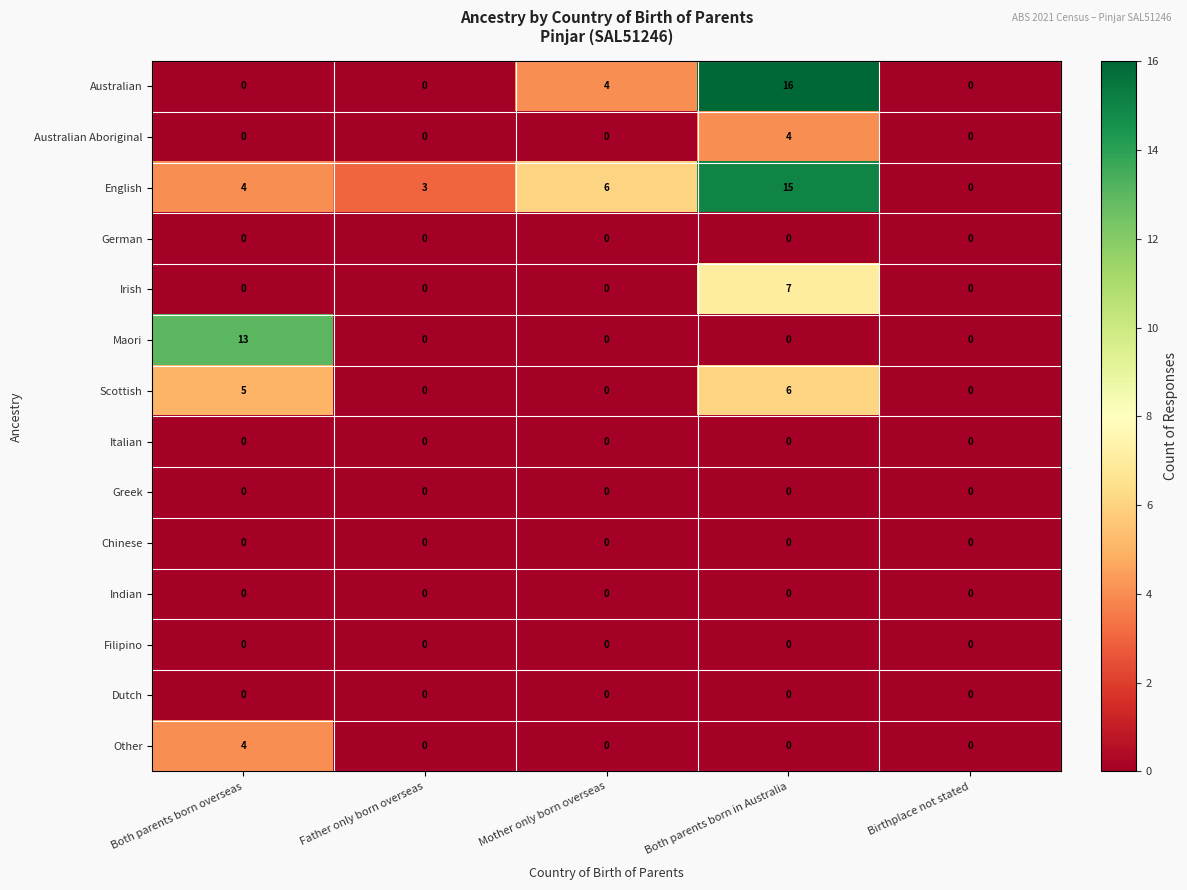

Which series changed the most between Mother only born overseas and Birthplace not stated?

English